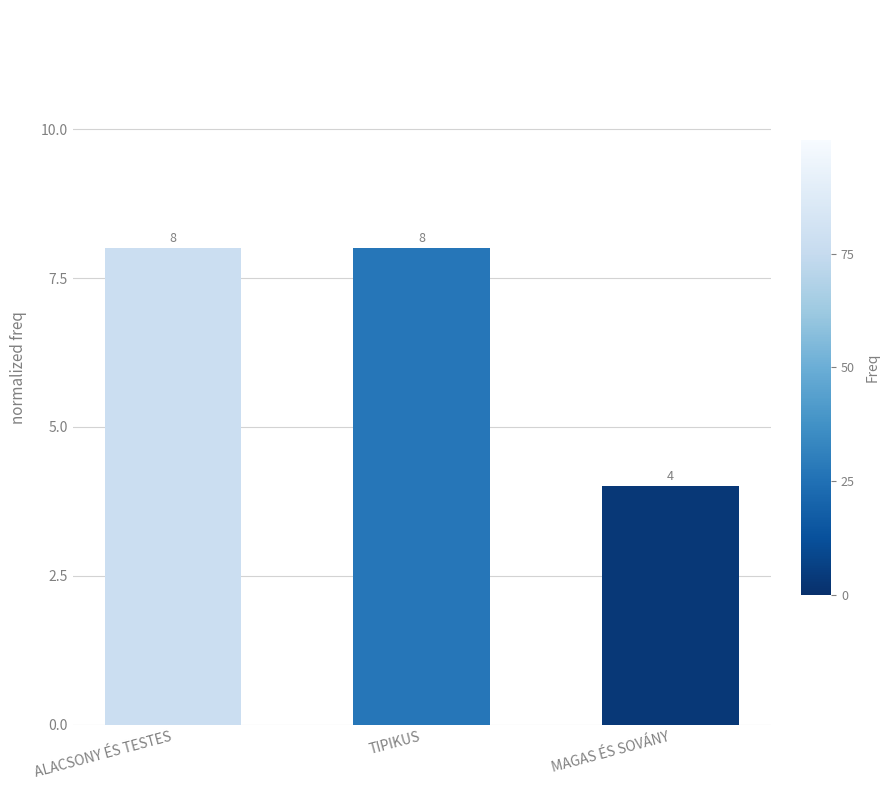

What position from the right is ALACSONY ÉS TESTES?

3